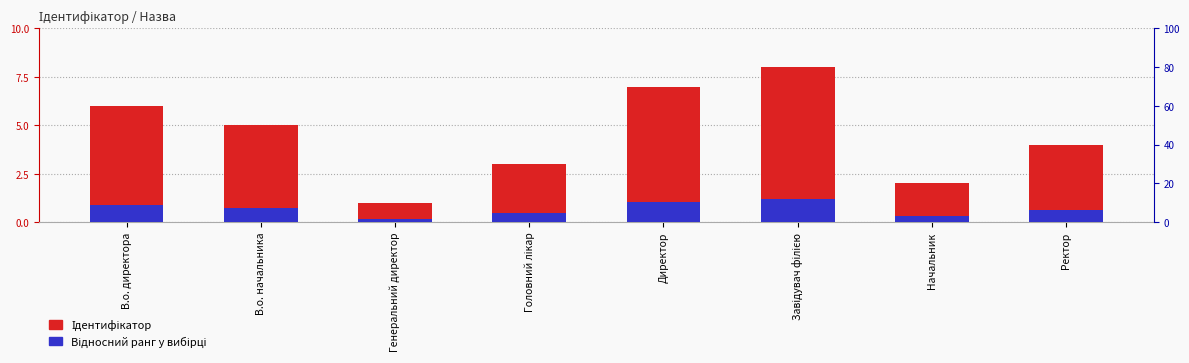

The value of Відносний ранг at Ректор is 0.6. True or false?

True